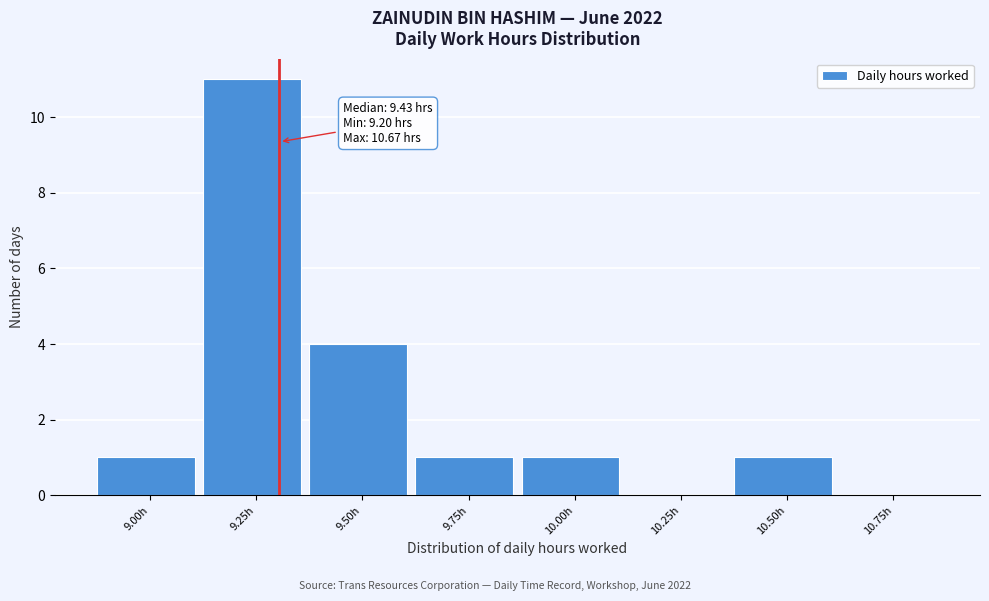

Reading right to left, extract all data points from this chart.

10.75h=0	10.50h=1	10.25h=0	10.00h=1	9.75h=1	9.50h=4	9.25h=11	9.00h=1